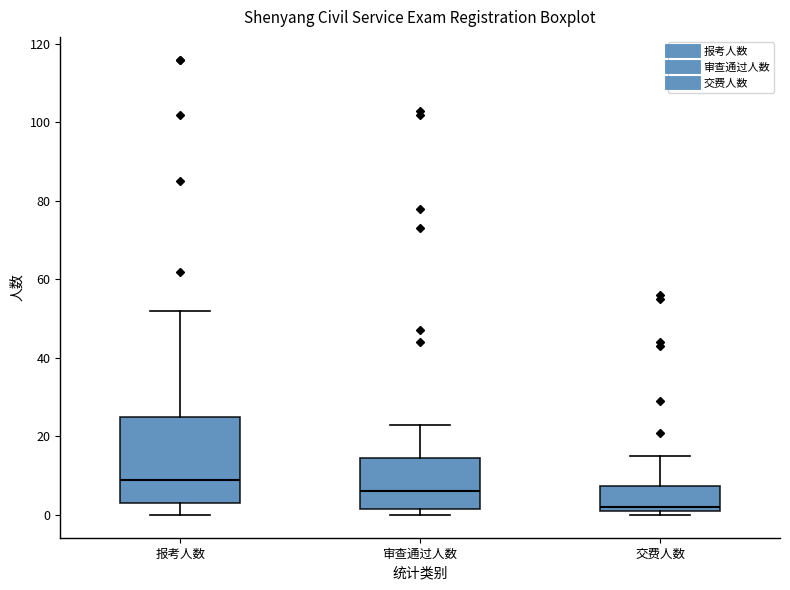

Which box has the lowest median line?

交费人数